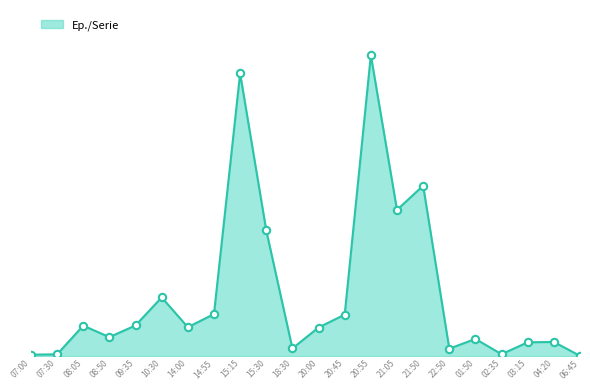

Which has a higher value, 15:15 or 09:35?

15:15